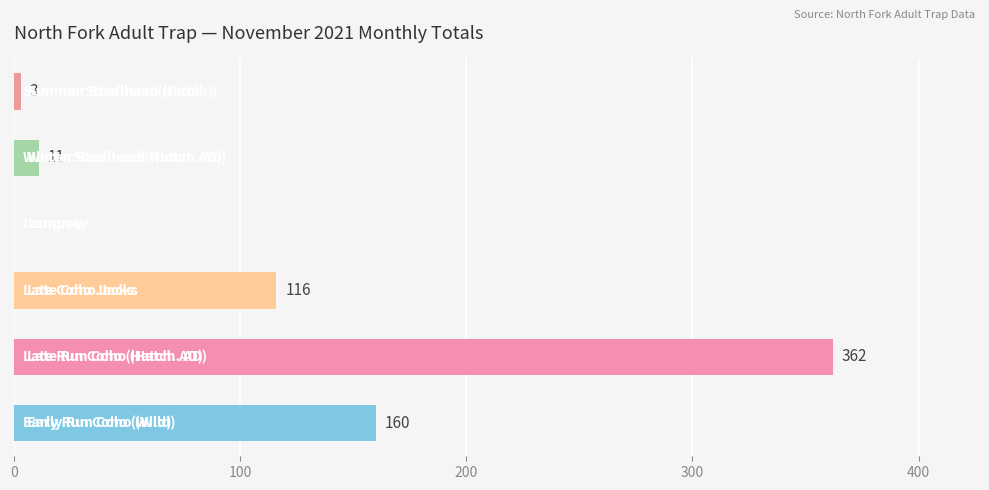

What is the sum of all values?

652